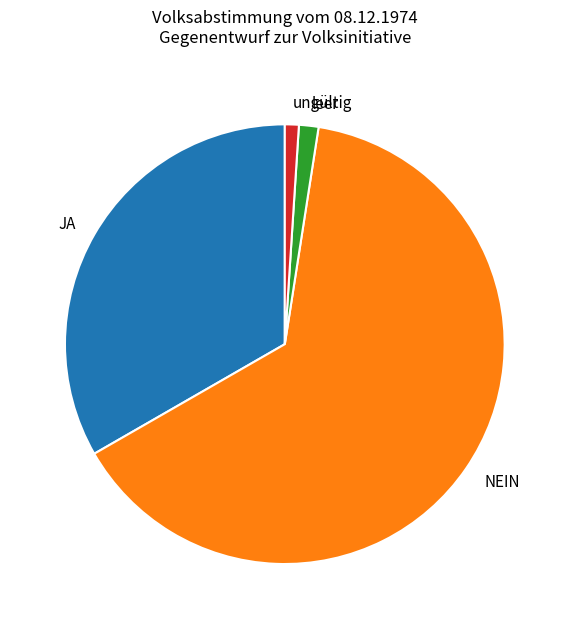

What is the ratio of the value at NEIN to the value at leer?

44.8